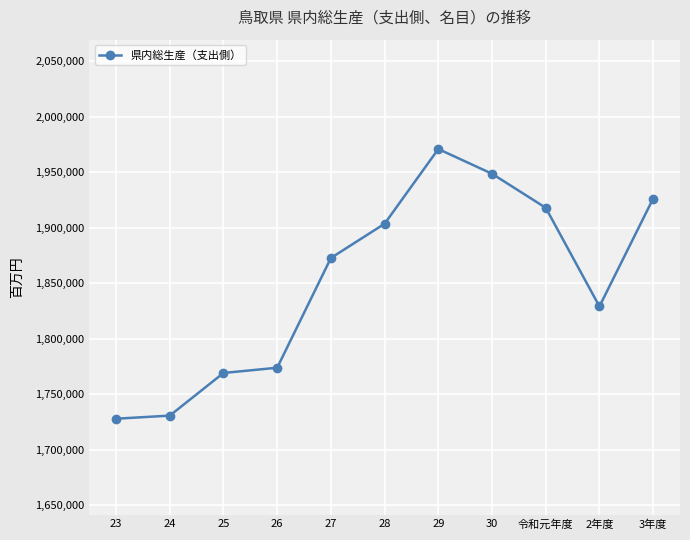

True or false: there are more than 2 points higher than both neighbors.

False